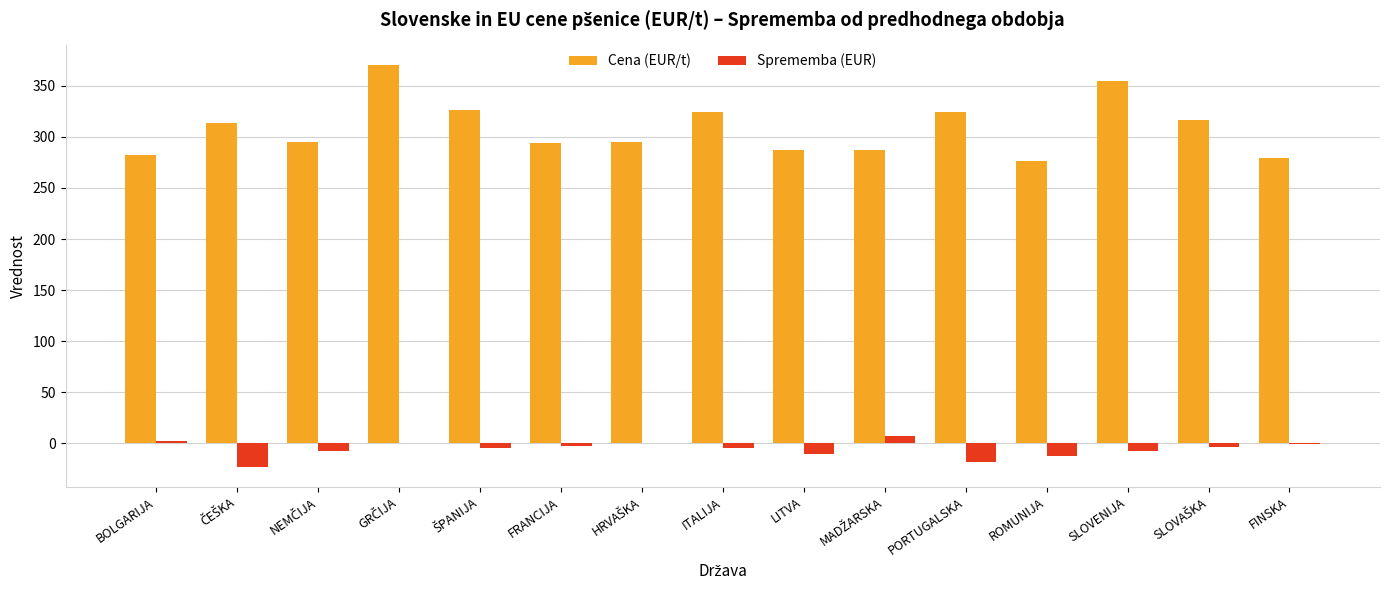

True or false: Cena (EUR/t) has a value of 287.7 at LITVA.

True